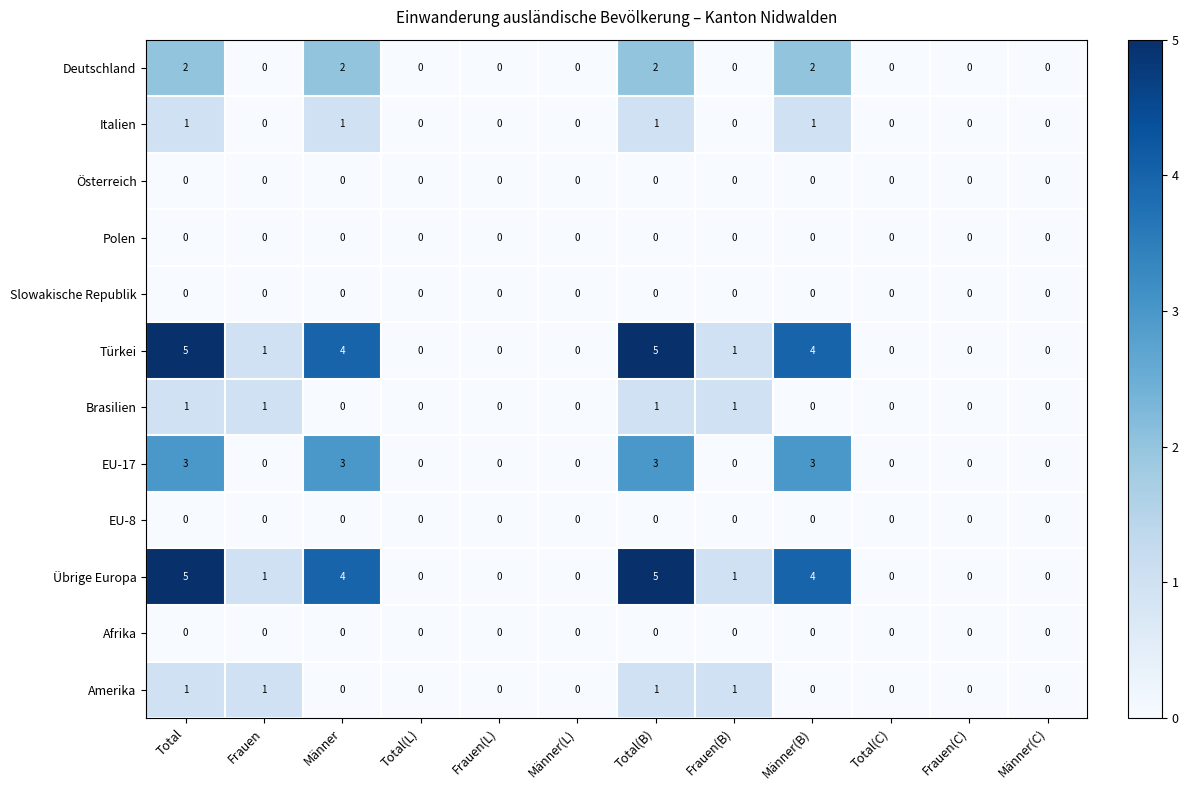

What is the spread (max minus min) of values at Total?

5